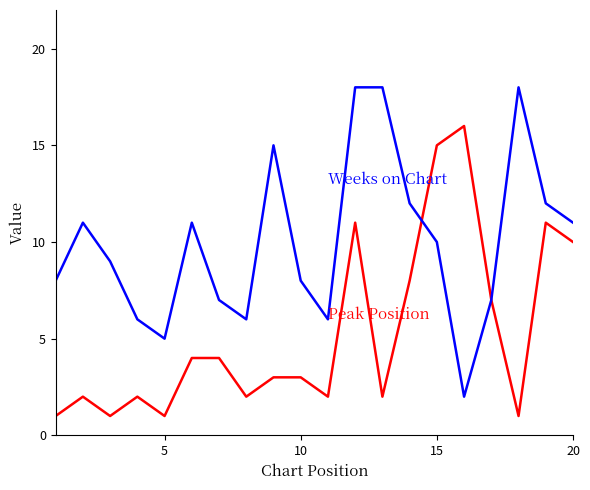

What is the maximum value shown in the chart?

18